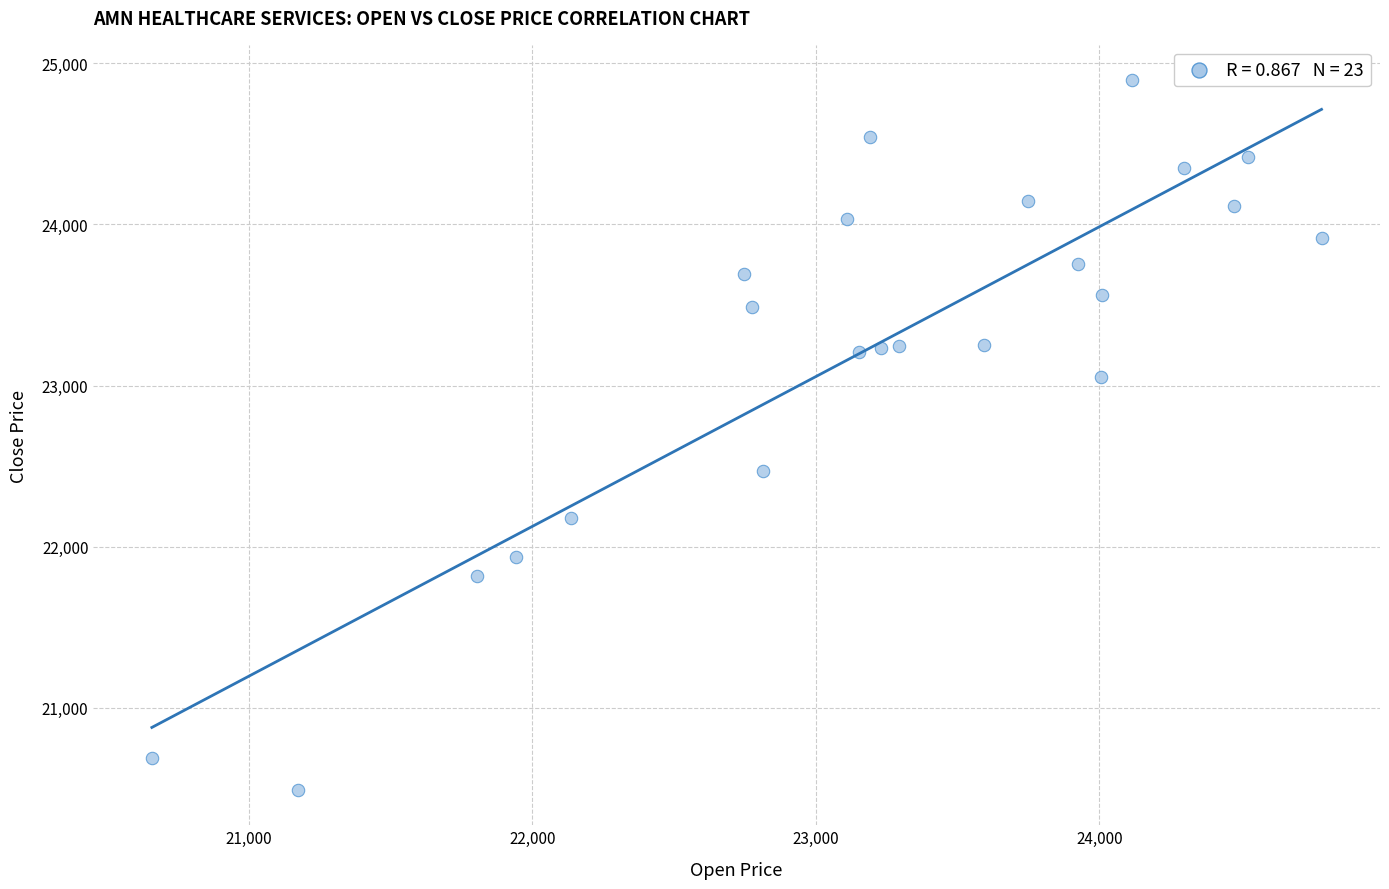

What Y value in the scatter plot is closest to 22692?

22470